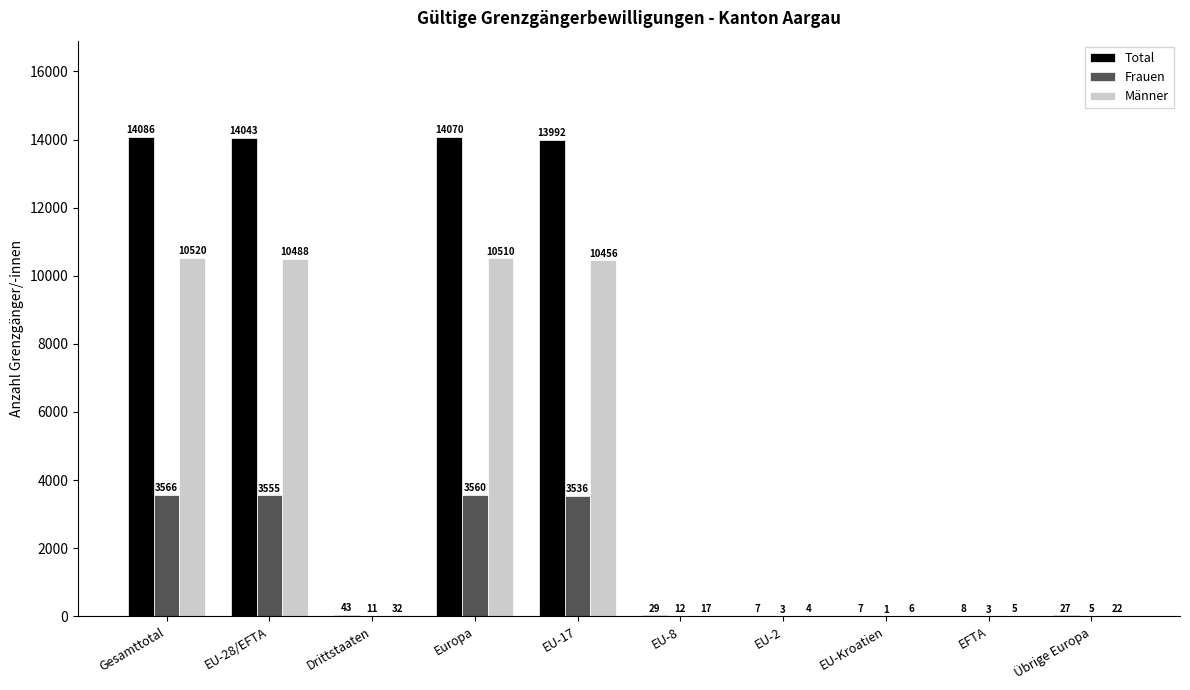

What is the sum of the Männer values at EU-Kroatien and Drittstaaten?

38